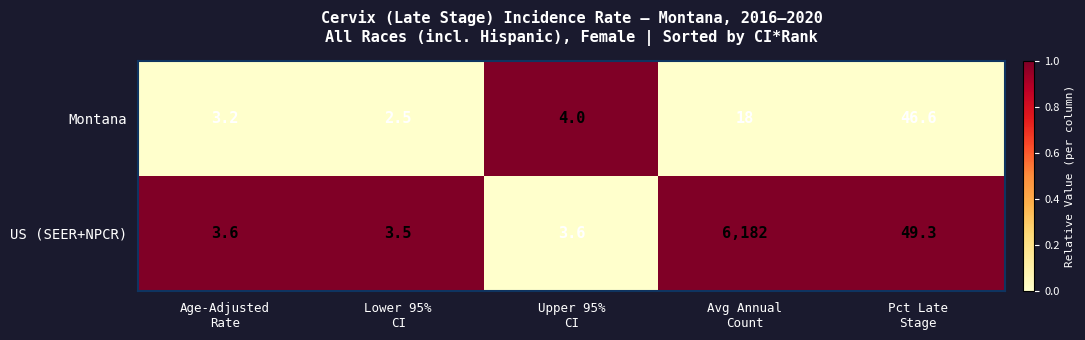

What is the minimum value shown in the chart?

2.5